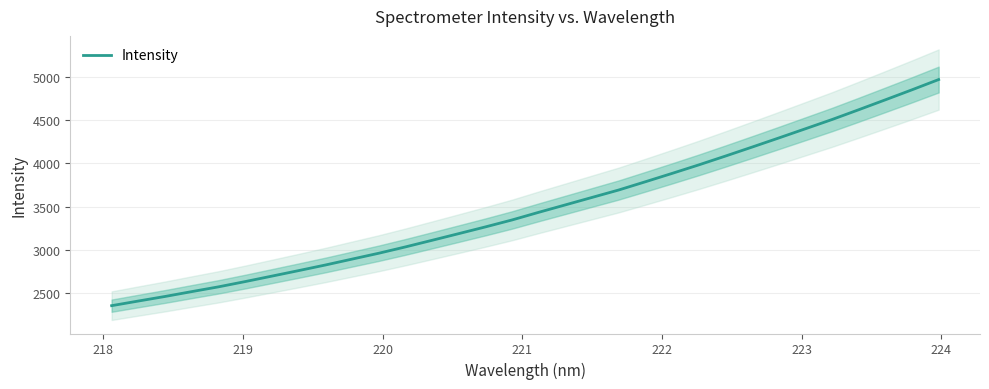

True or false: the data shows 805.5 at 225.

False